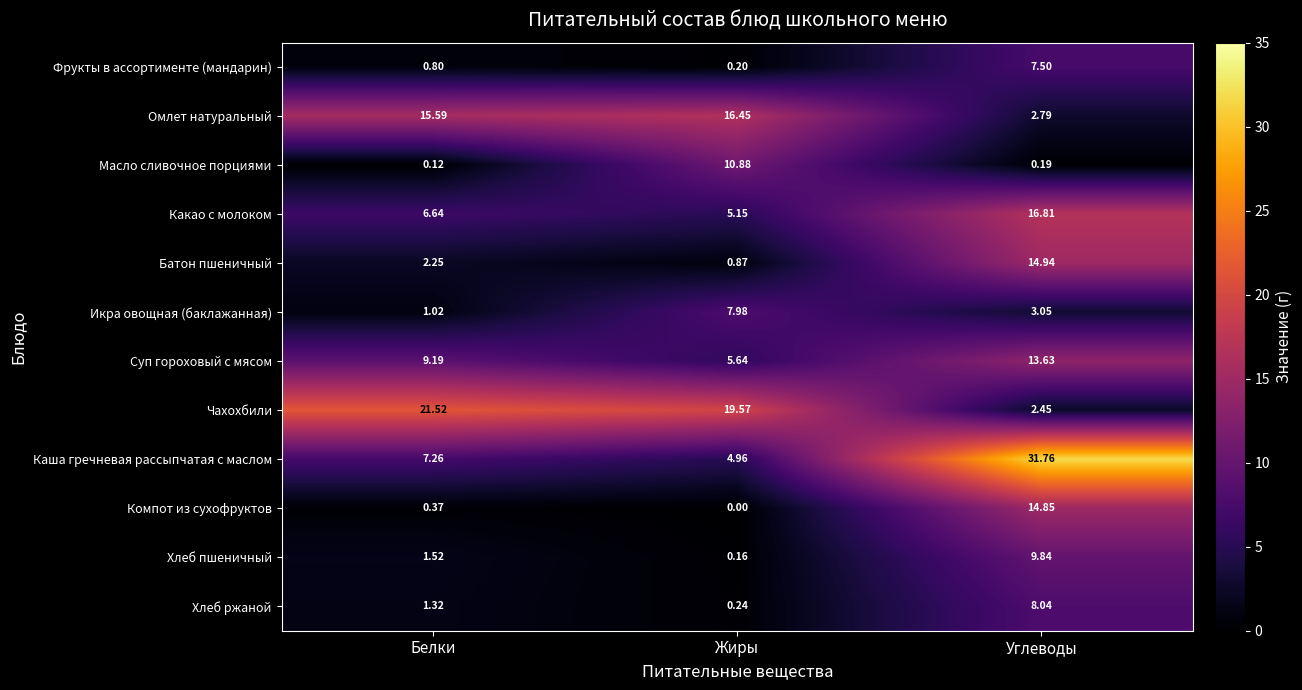

At which category is the sum across all series the highest?

Углеводы